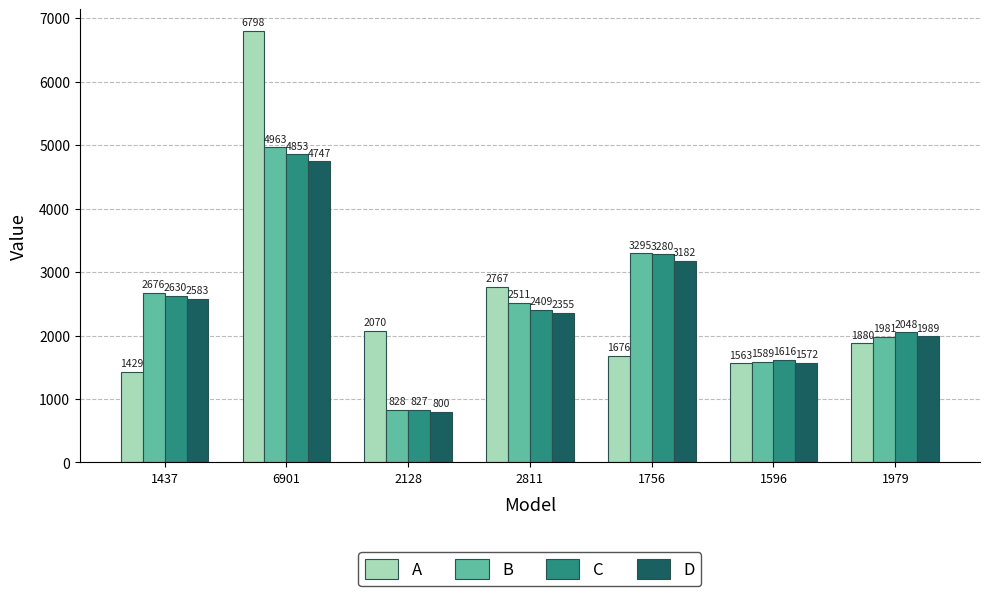

Read the B value at 6901, to the nearest 50.

4950